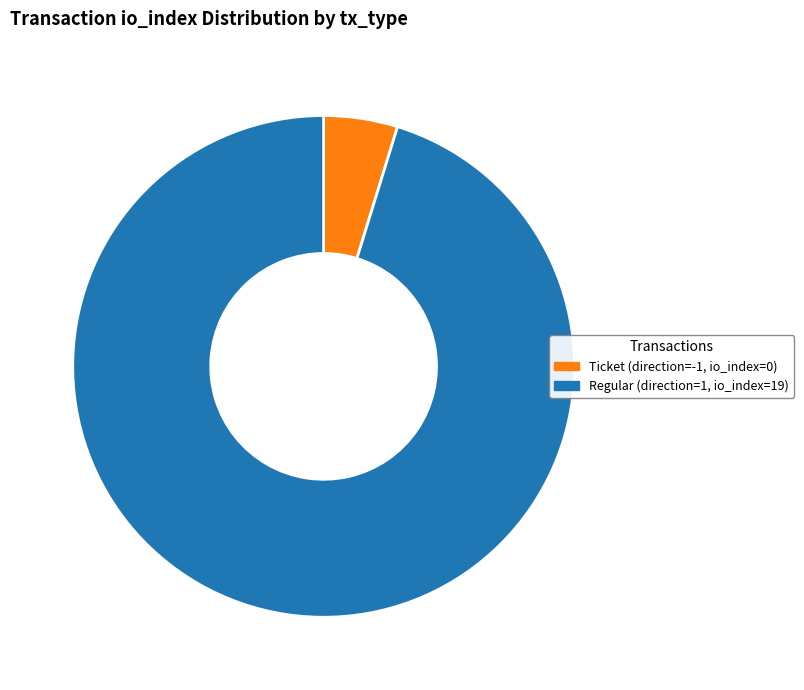

Is there a majority slice in this chart?

Yes